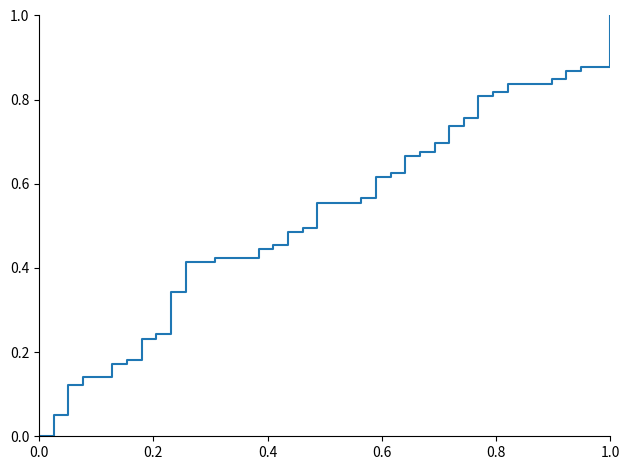

What is the greatest value displayed?

1.0